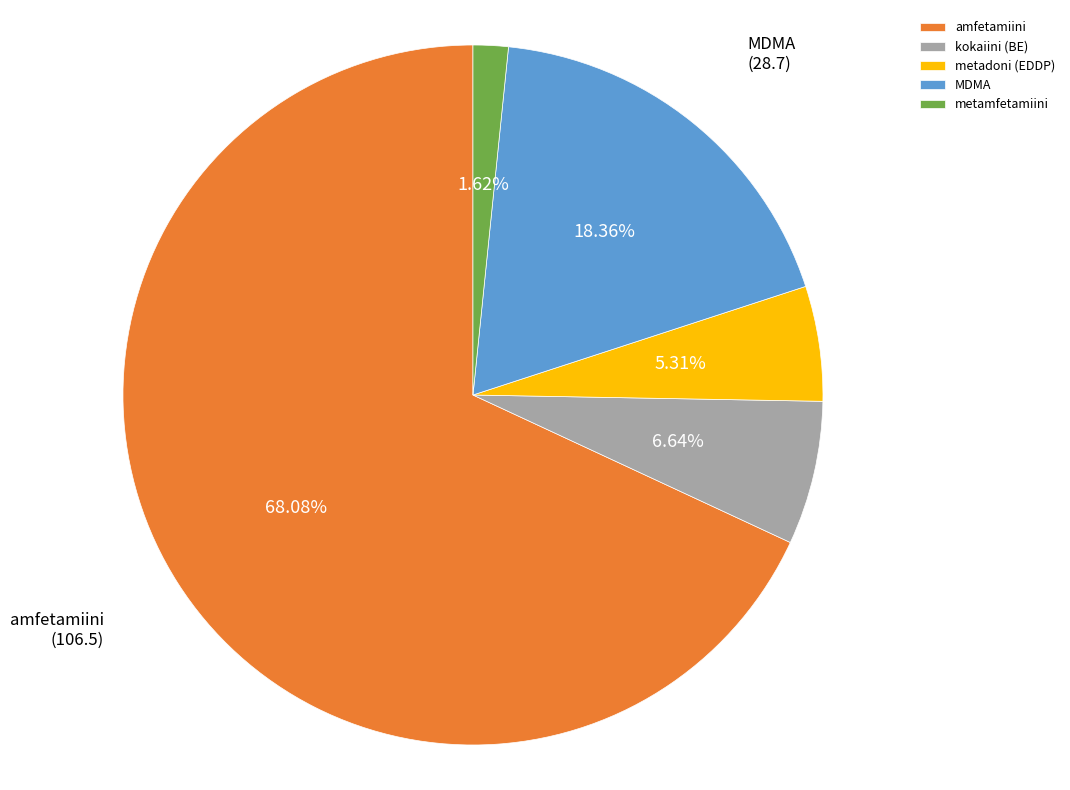

Do MDMA and kokaiini (BE) together represent more than half of the pie?

No